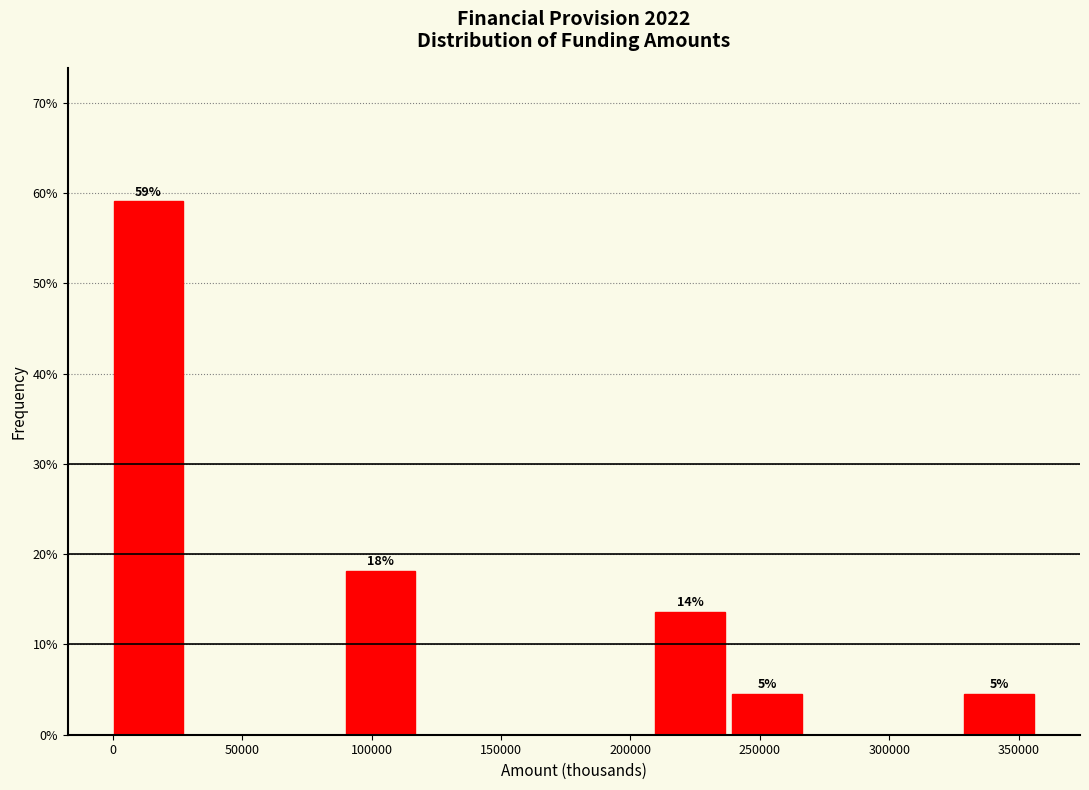

Over which range of the x-axis is the bar tallest?

0 to 30000